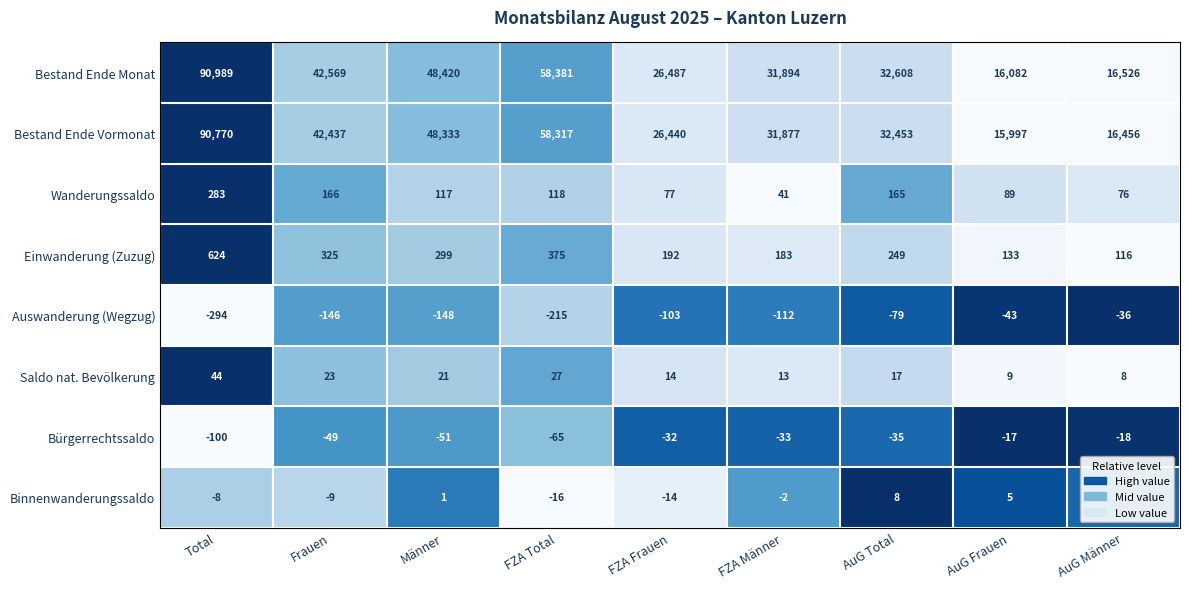

List the series in order of their peak value, highest first.

Bestand Ende Monat, Bestand Ende Vormonat, Einwanderung (Zuzug), Wanderungssaldo, Saldo nat. Bevölkerung, Binnenwanderungssaldo, Bürgerrechtssaldo, Auswanderung (Wegzug)